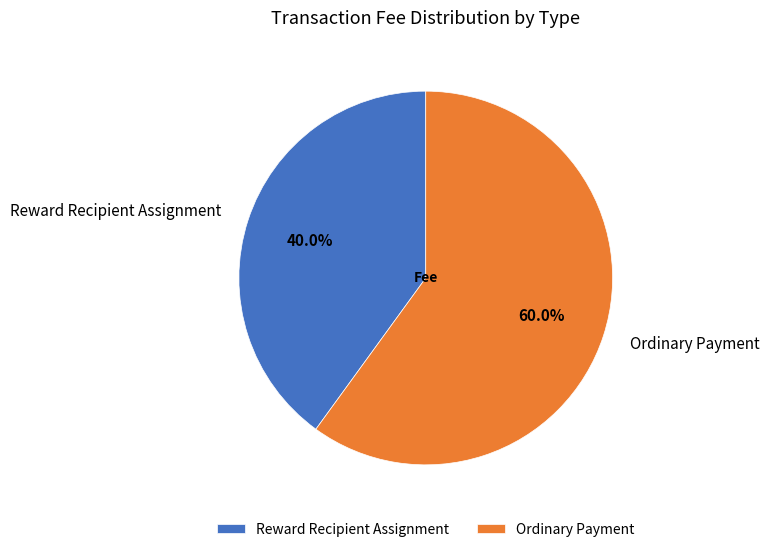

Does any single category account for the majority?

Yes